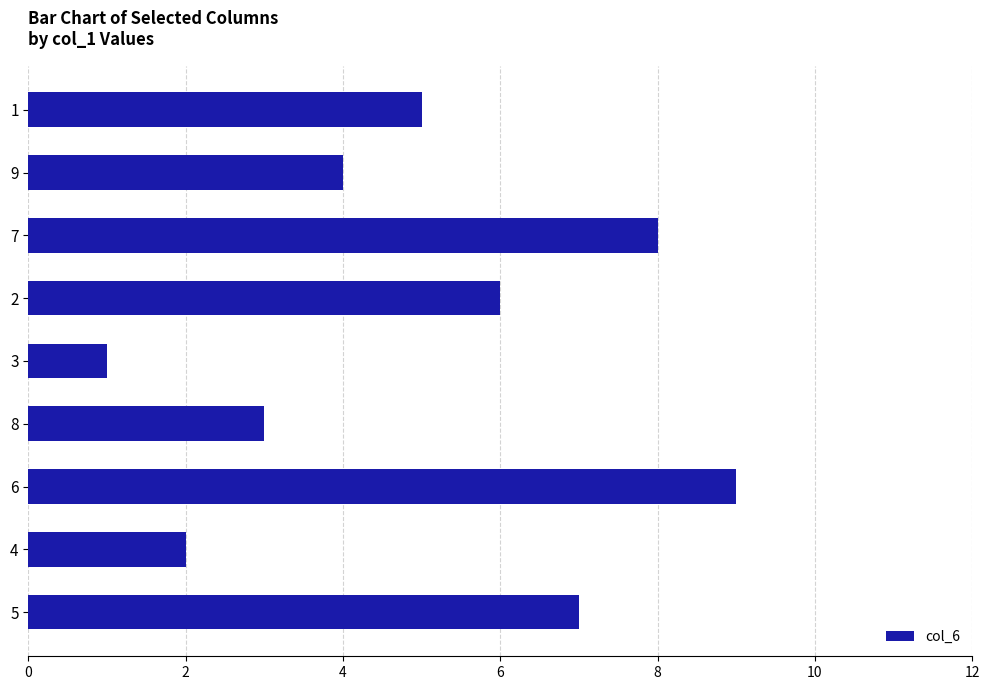

What is the change in value from 3 to 6?

+8